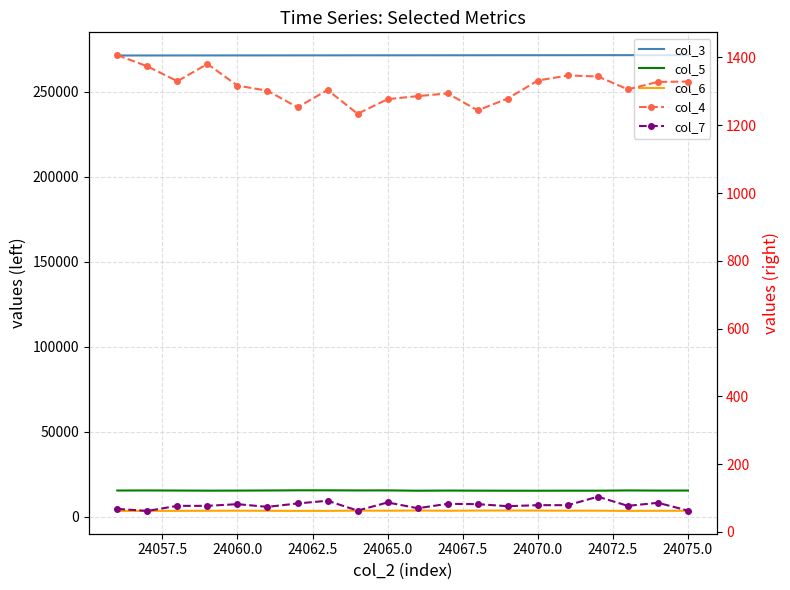

True or false: col_6 and col_3 cross at least once.

False